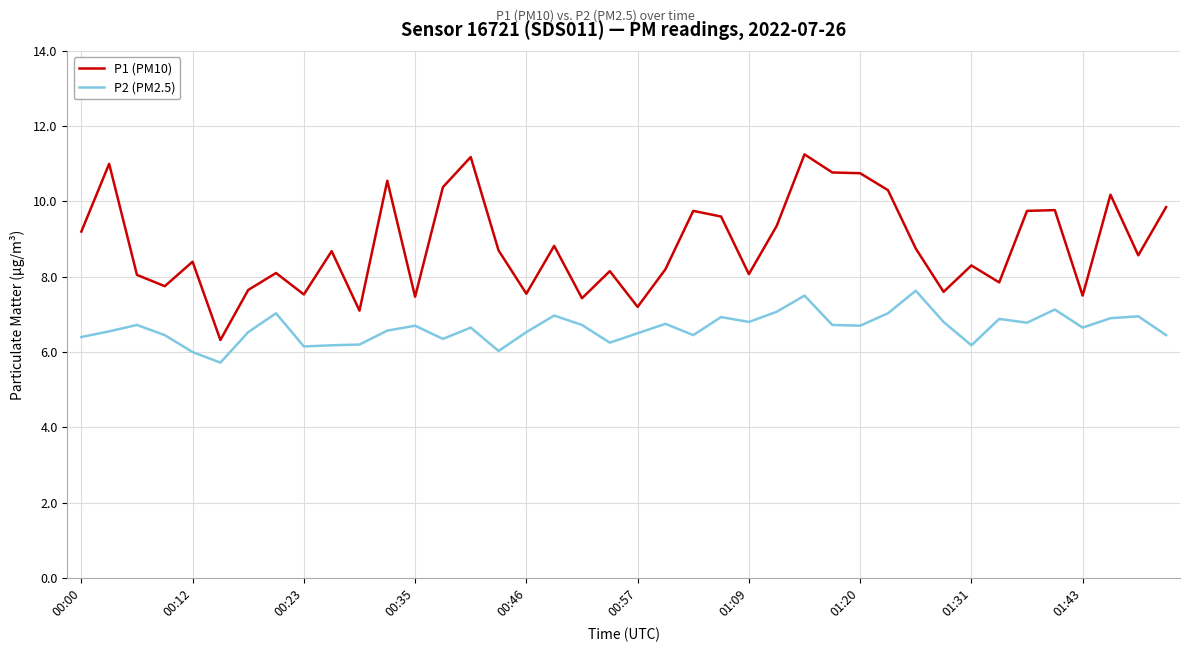

List the series in order of their overall mean, lowest first.

P2 (PM2.5), P1 (PM10)